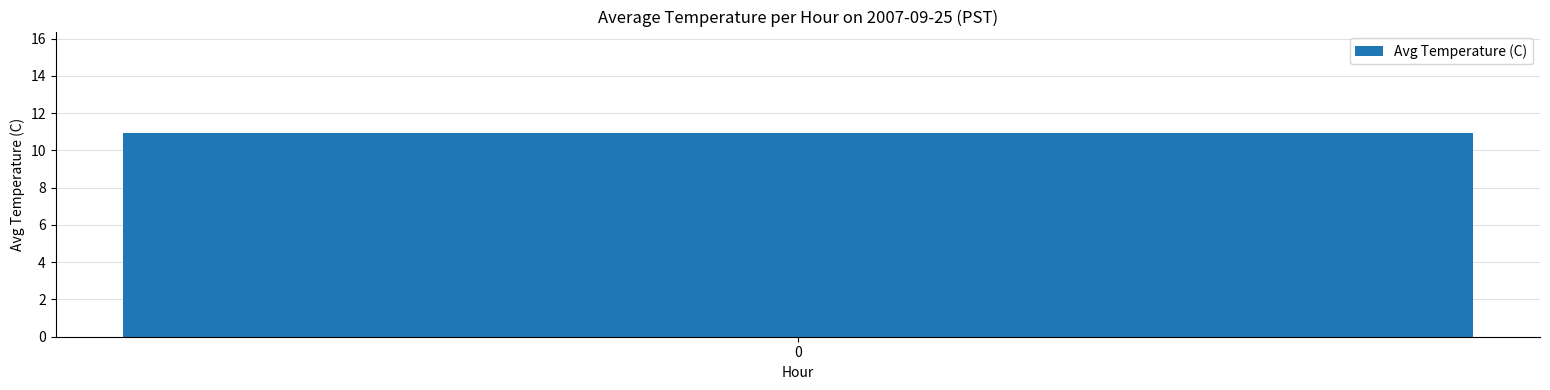

What is the average value?

10.9